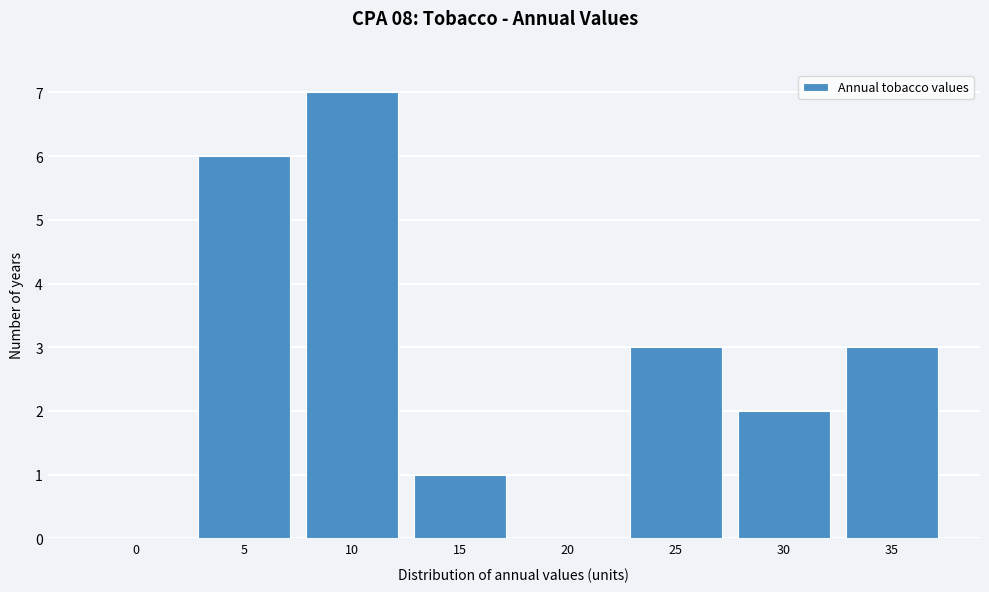

Reading right to left, transcribe all the data shown in this chart.

35=3	30=2	25=3	20=0	15=1	10=7	5=6	0=0